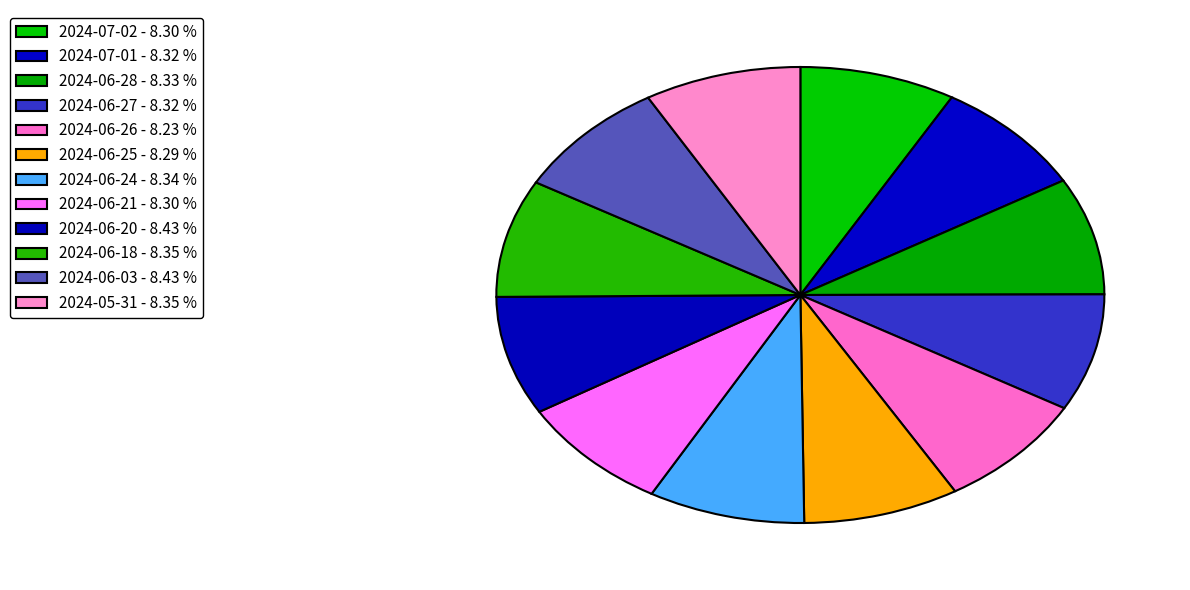

Combined, do 2024-07-02 and 2024-06-21 account for over 50%?

No